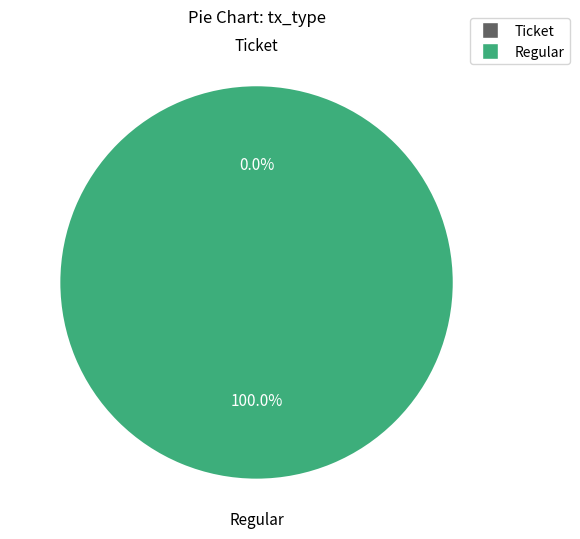

The Regular slice represents 100% of the pie. True or false?

True